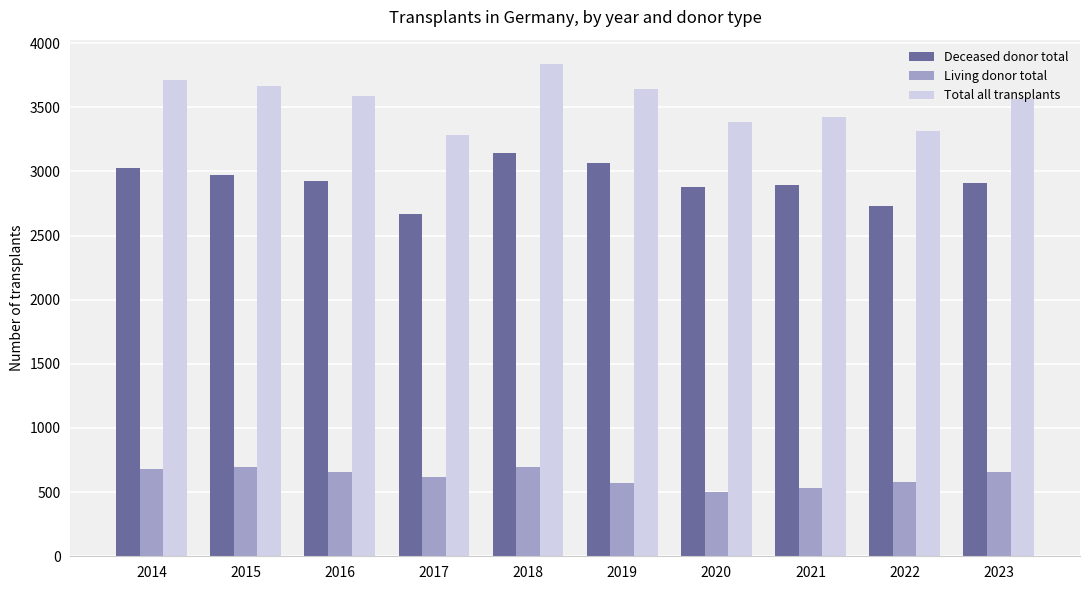

How many bars are there in each group?

3